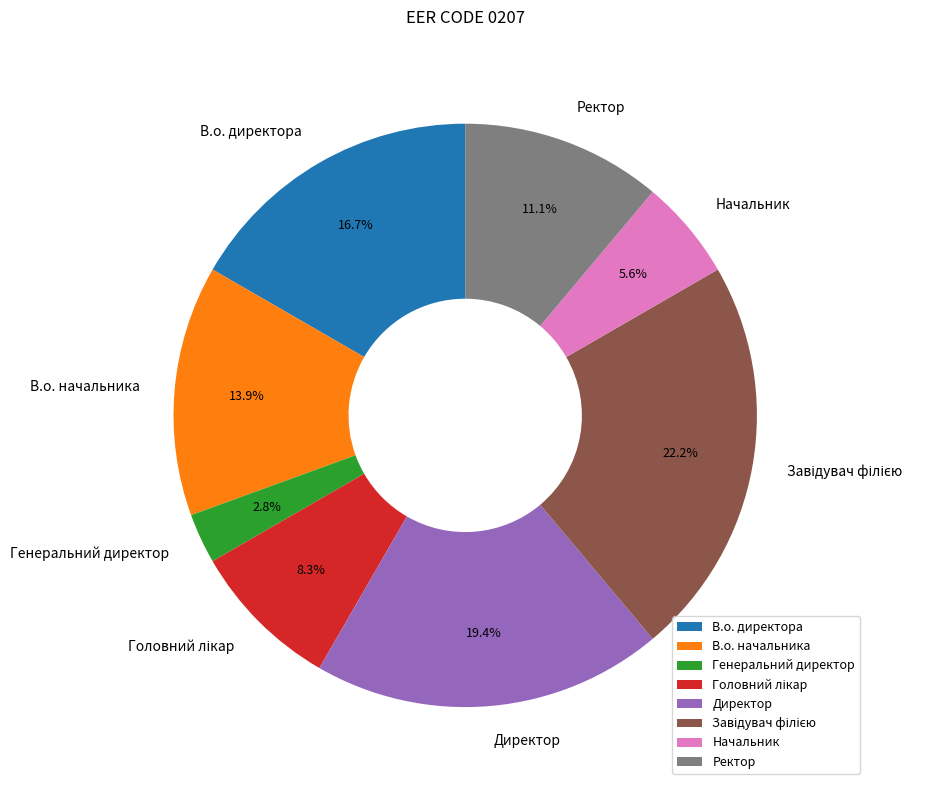

Count the number of slices in the pie.

8